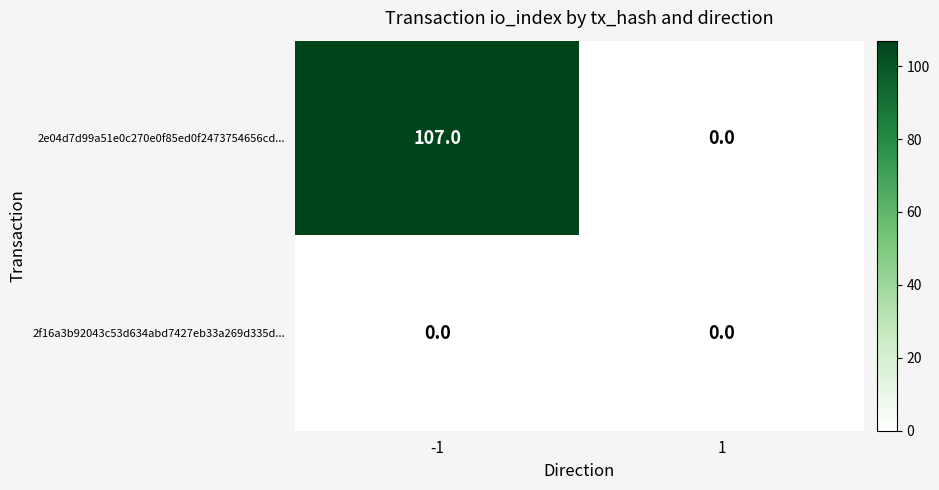

What is the average value of the 2e04d7d99a51e0c270e0f85ed0f2473754656cd... series?

54